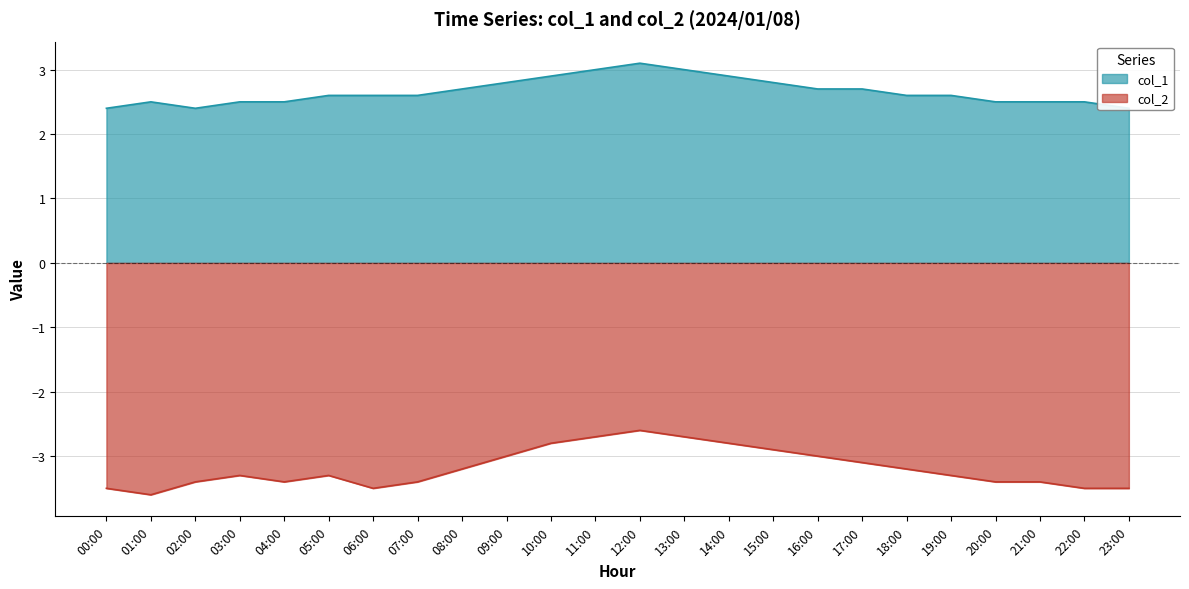

What is the total value across all series at 11:00?

0.3